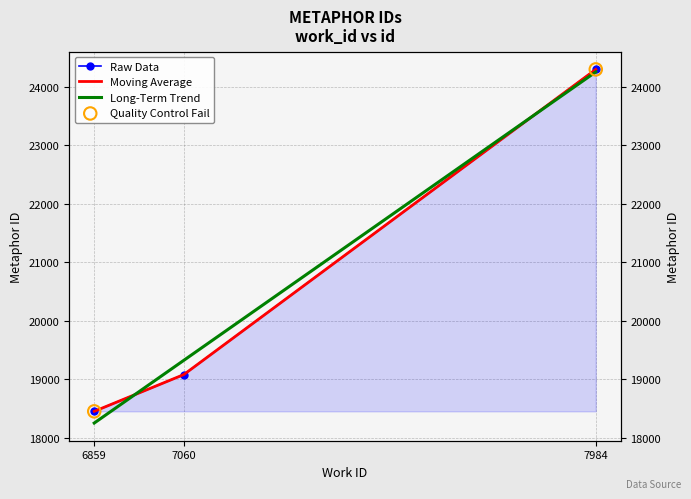

What is the ratio of the value at 7984 to the value at 6859?

1.3